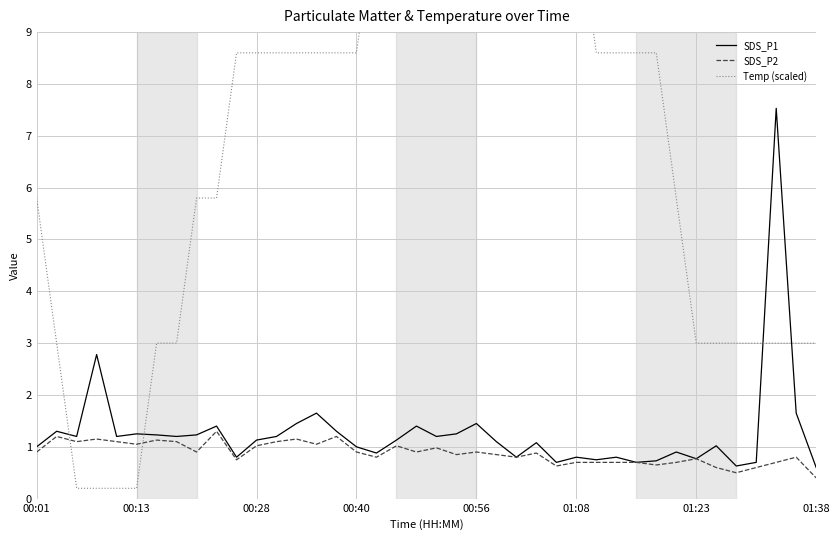

True or false: Temp (scaled) has a value of 14.1 at 14.

False